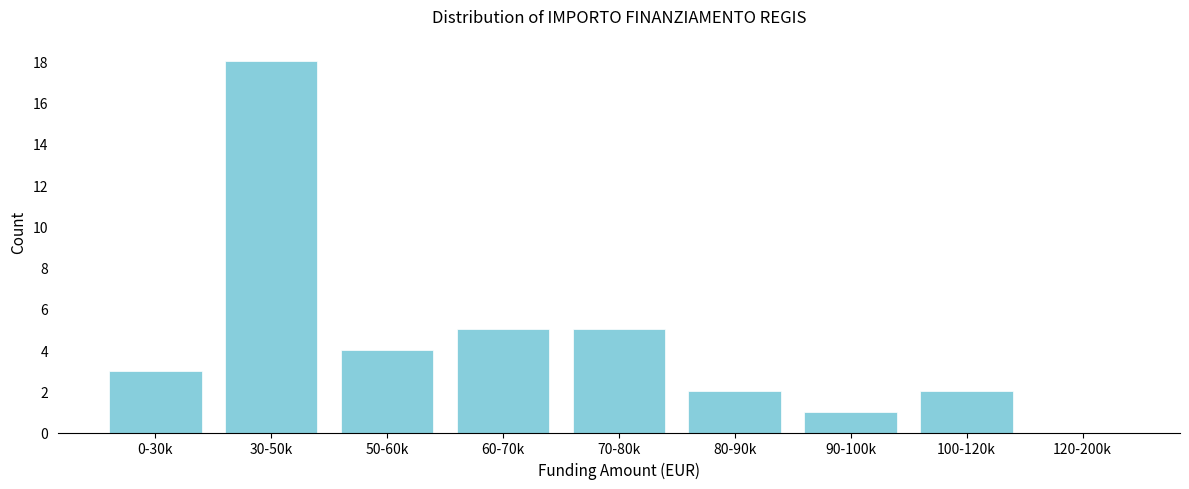

Reading right to left, list all the values displayed in this chart.

120-200k=0	100-120k=2	90-100k=1	80-90k=2	70-80k=5	60-70k=5	50-60k=4	30-50k=18	0-30k=3